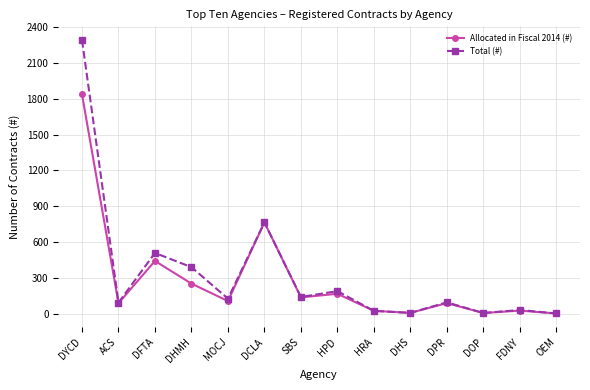

At how many categories does at least one series exceed 559?

2